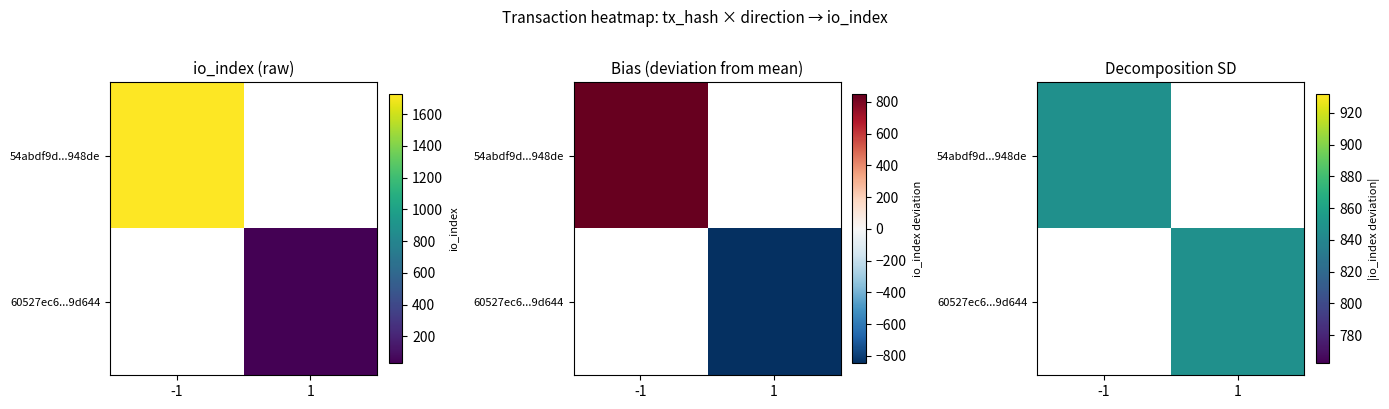

Is it true that 60527ec67bcfac139fcf13468324285344f9d64 equals 13 at io_index?

False